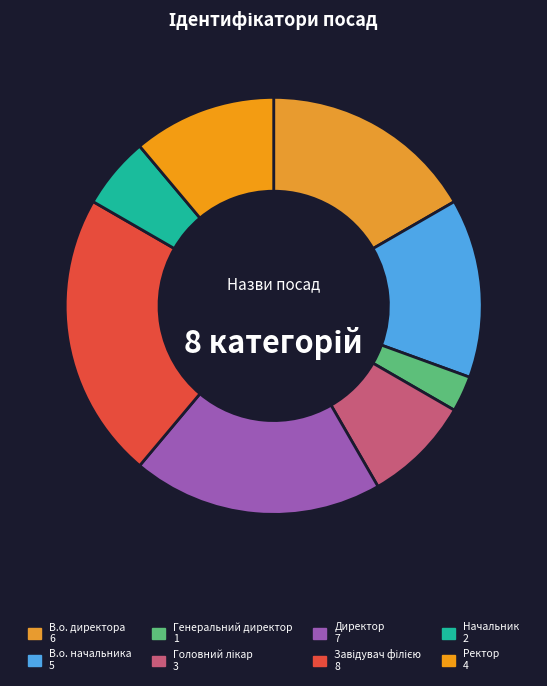

Which category has the smallest portion of the pie?

Генеральний директор